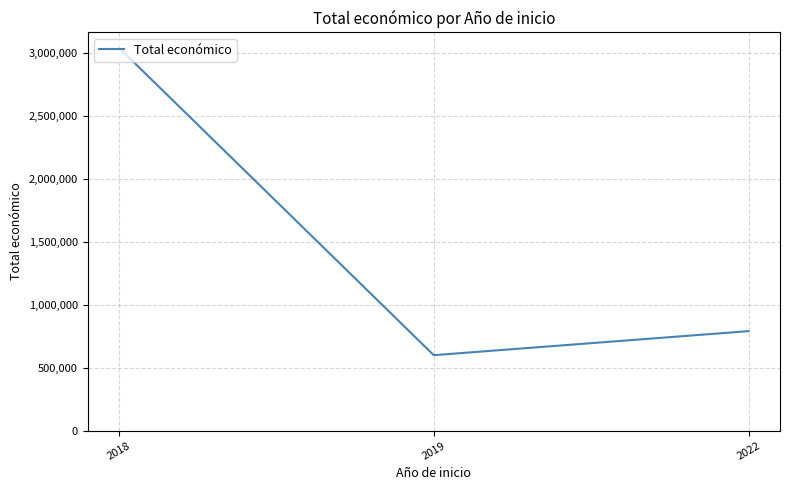

The value at 2019 is 599644.0. True or false?

True